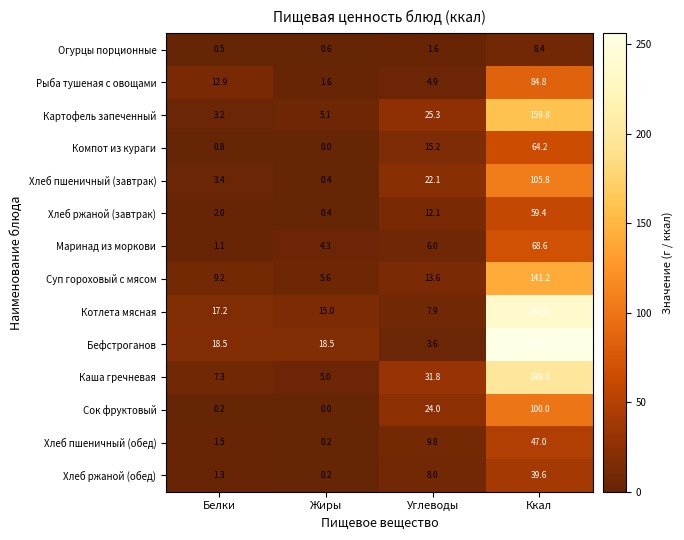

The value of Хлеб пшеничный (обед) at Ккал is 10.6. True or false?

False